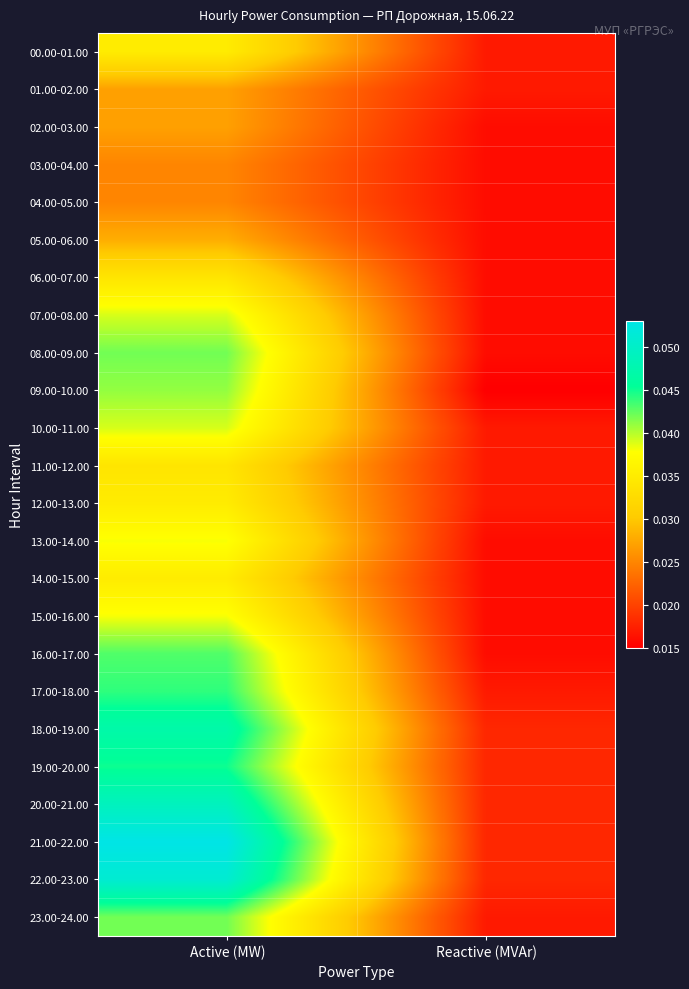

Which series has the largest range (max minus min)?

21.00-22.00